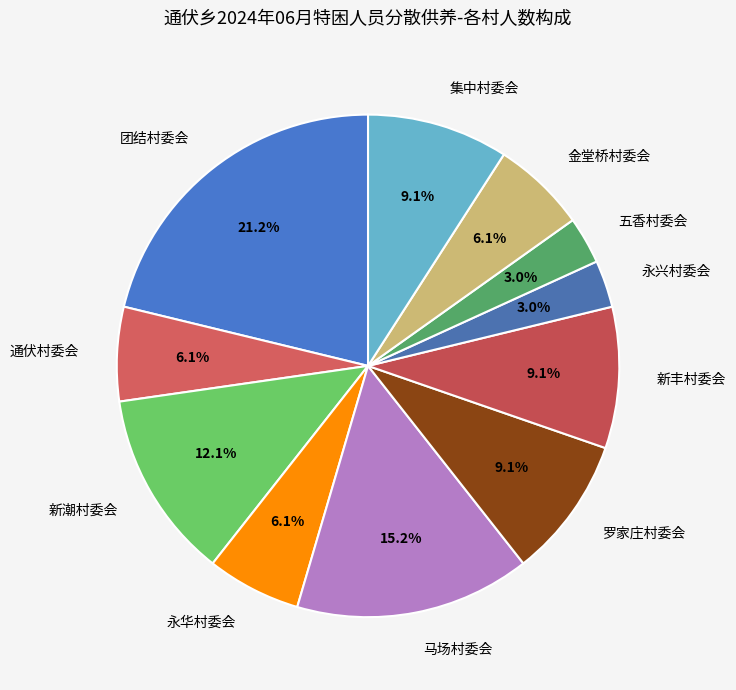

Count the number of slices in the pie.

11